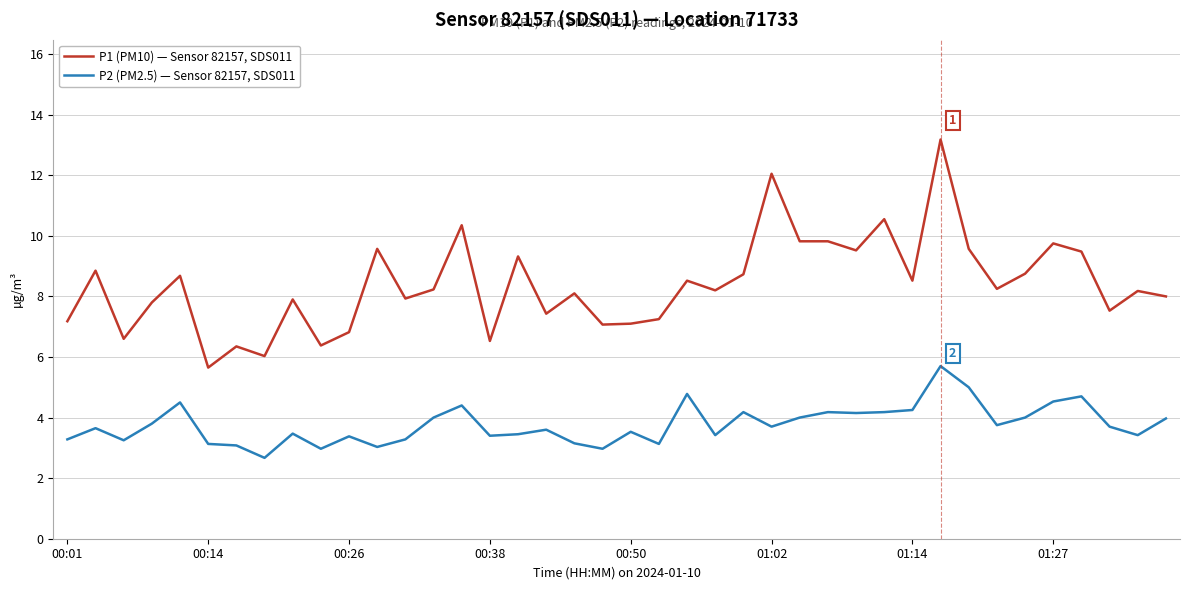

True or false: P2 (PM2.5) — Sensor 82157, SDS011 and P1 (PM10) — Sensor 82157, SDS011 intersect in this chart.

False